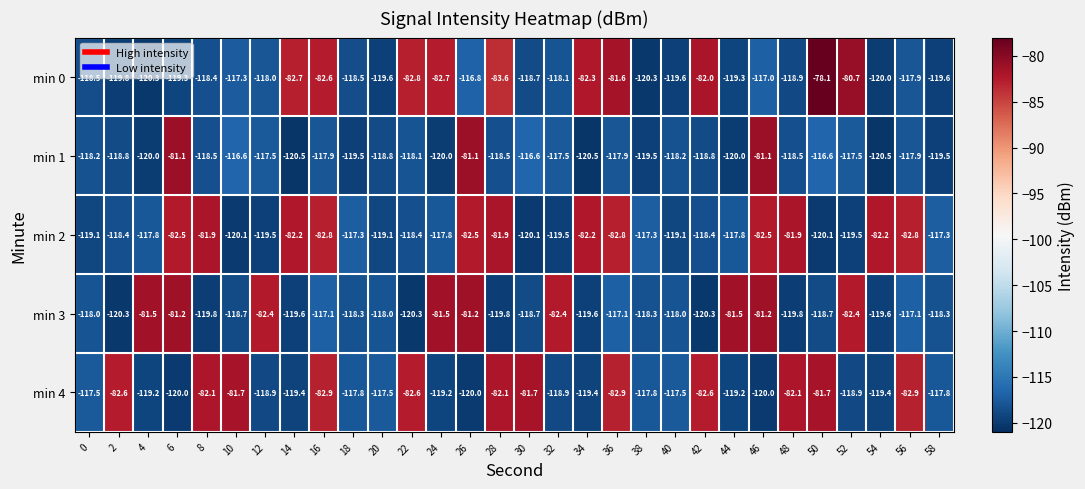

The min 1 series shows -187.4 at 28. True or false?

False